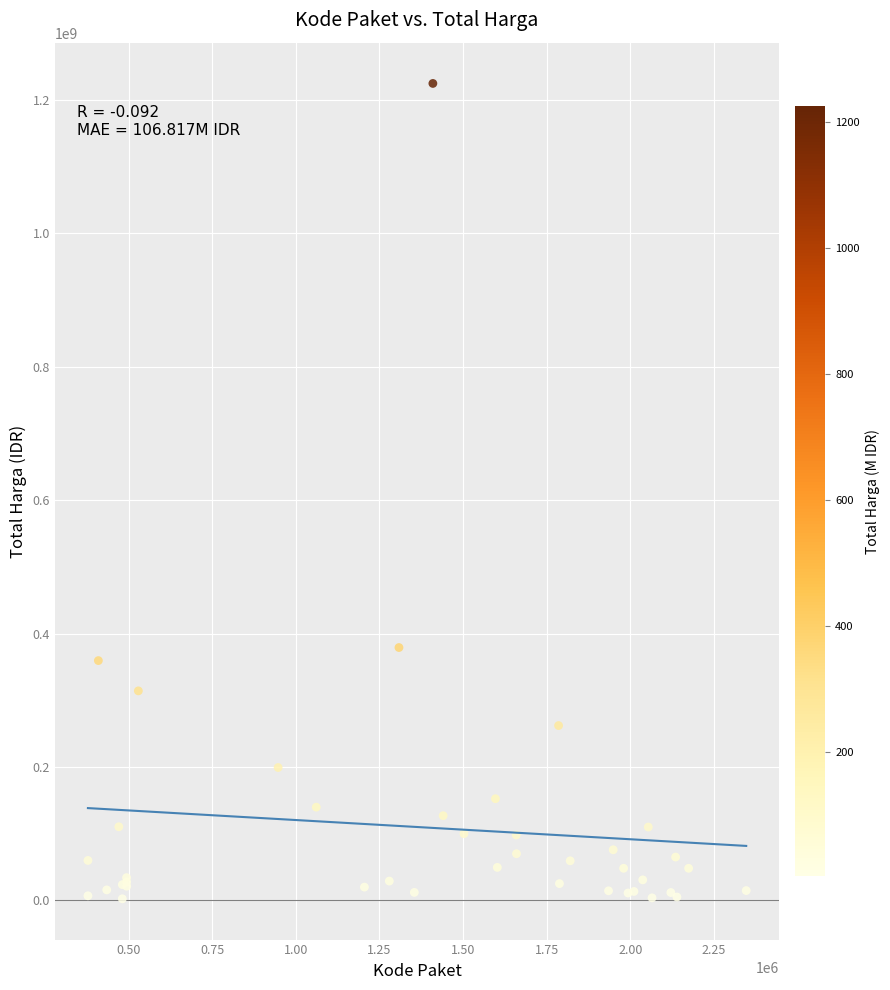

What Y value in the scatter plot is closest to 613538875?

379075000